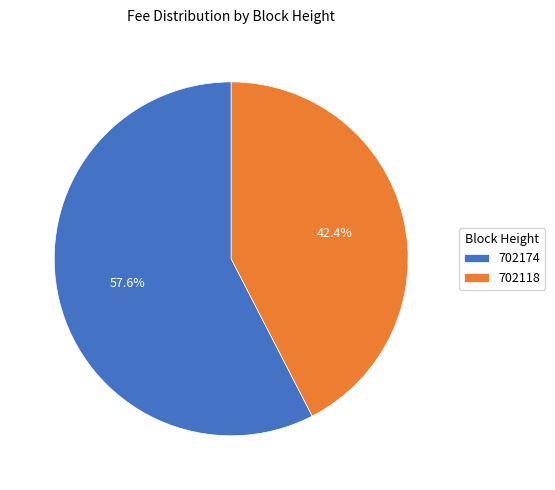

To the nearest percent, what percentage of the pie is 702174?

58%